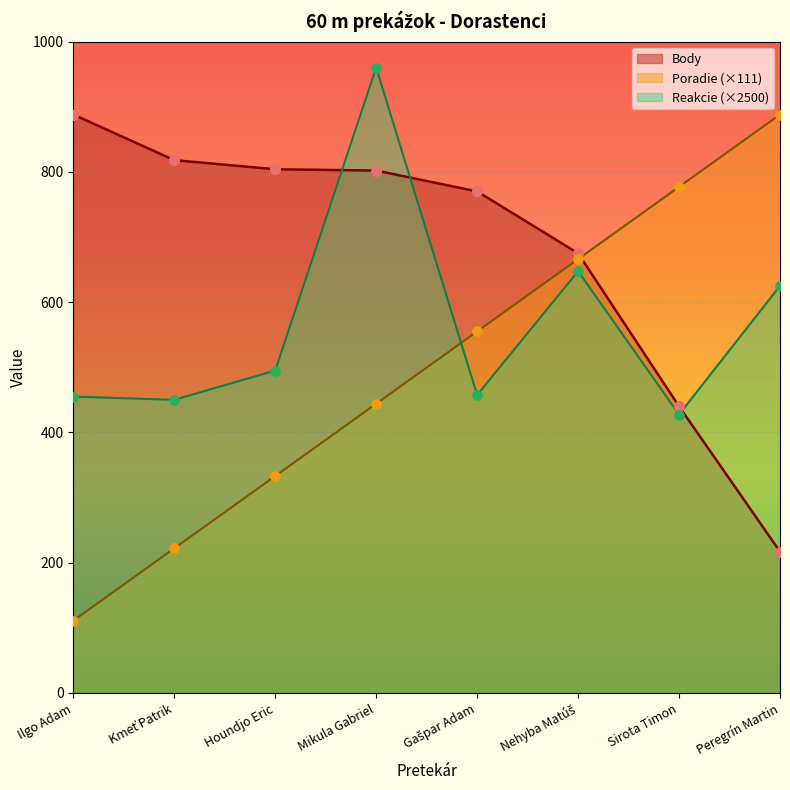

Which series has the largest Y range (max minus min)?

Poradie